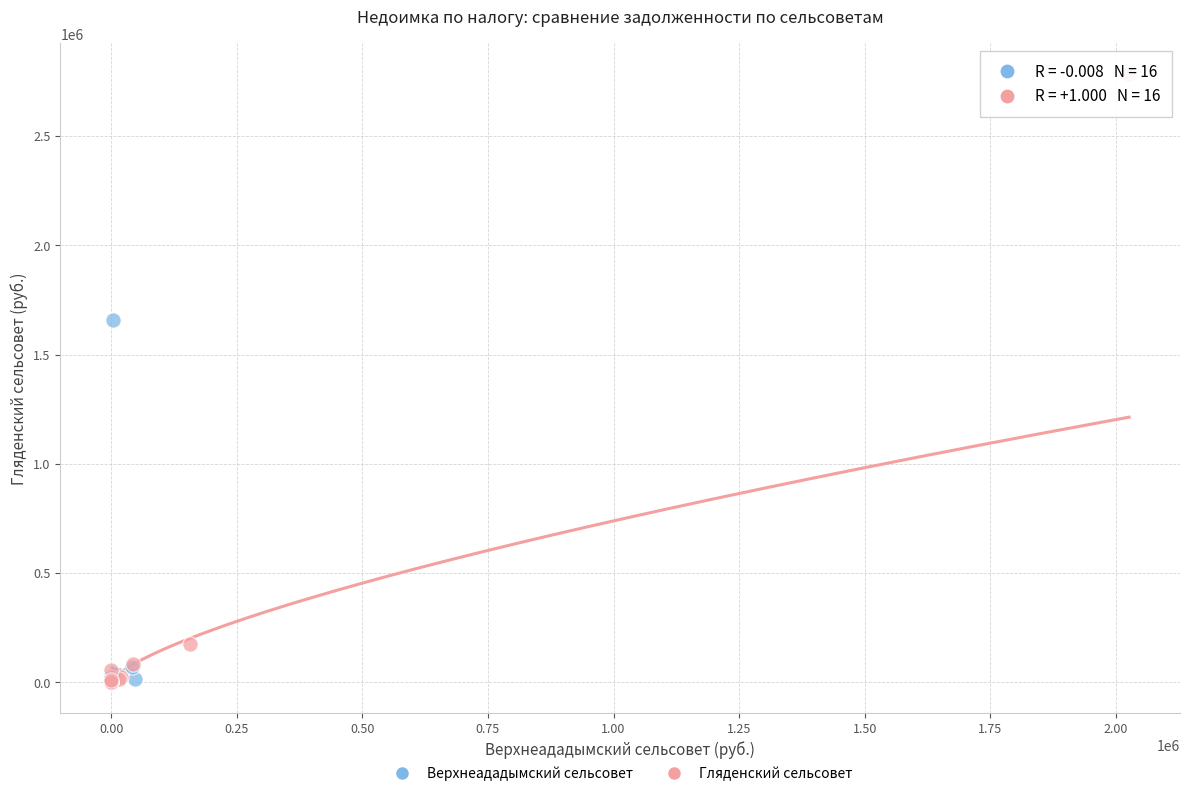

Which series reaches the maximum Y coordinate?

Гляденский сельсовет